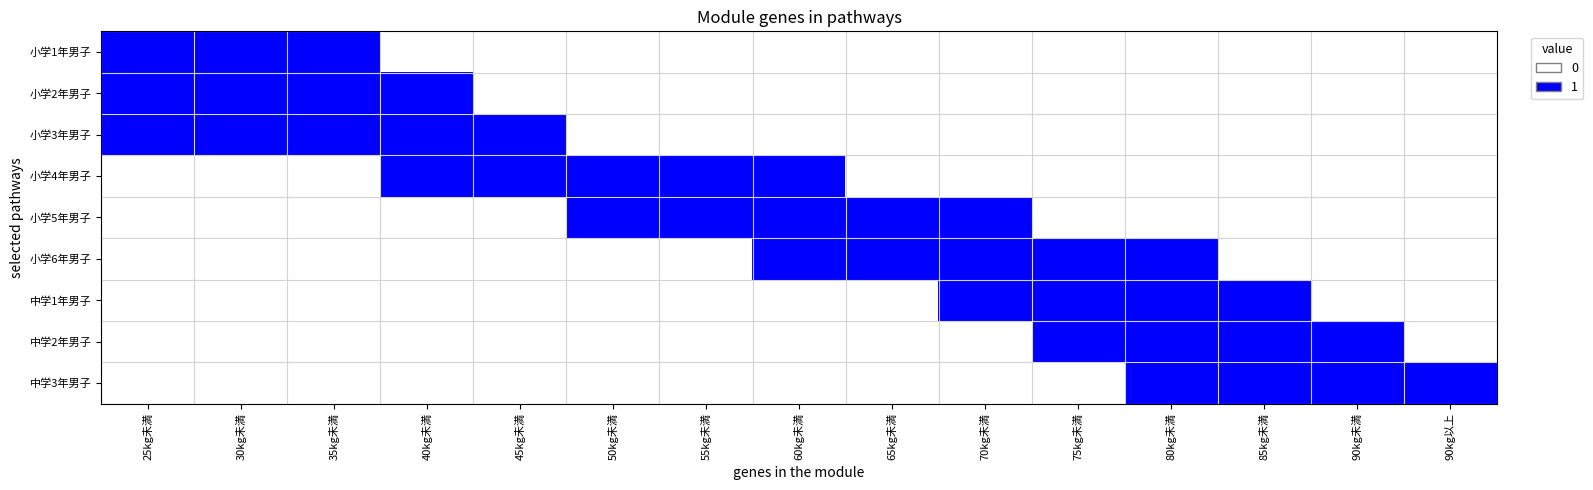

Reading left to right, extract all data points from this chart.

小学1年男子: 25kg未満=1	30kg未満=1	35kg未満=1	40kg未満=0	45kg未満=0	50kg未満=0	55kg未満=0	60kg未満=0	65kg未満=0	70kg未満=0	75kg未満=0	80kg未満=0	85kg未満=0	90kg未満=0	90kg以上=0
小学2年男子: 25kg未満=1	30kg未満=1	35kg未満=1	40kg未満=1	45kg未満=0	50kg未満=0	55kg未満=0	60kg未満=0	65kg未満=0	70kg未満=0	75kg未満=0	80kg未満=0	85kg未満=0	90kg未満=0	90kg以上=0
小学3年男子: 25kg未満=1	30kg未満=1	35kg未満=1	40kg未満=1	45kg未満=1	50kg未満=0	55kg未満=0	60kg未満=0	65kg未満=0	70kg未満=0	75kg未満=0	80kg未満=0	85kg未満=0	90kg未満=0	90kg以上=0
小学4年男子: 25kg未満=0	30kg未満=0	35kg未満=0	40kg未満=1	45kg未満=1	50kg未満=1	55kg未満=1	60kg未満=1	65kg未満=0	70kg未満=0	75kg未満=0	80kg未満=0	85kg未満=0	90kg未満=0	90kg以上=0
小学5年男子: 25kg未満=0	30kg未満=0	35kg未満=0	40kg未満=0	45kg未満=0	50kg未満=1	55kg未満=1	60kg未満=1	65kg未満=1	70kg未満=1	75kg未満=0	80kg未満=0	85kg未満=0	90kg未満=0	90kg以上=0
小学6年男子: 25kg未満=0	30kg未満=0	35kg未満=0	40kg未満=0	45kg未満=0	50kg未満=0	55kg未満=0	60kg未満=1	65kg未満=1	70kg未満=1	75kg未満=1	80kg未満=1	85kg未満=0	90kg未満=0	90kg以上=0
中学1年男子: 25kg未満=0	30kg未満=0	35kg未満=0	40kg未満=0	45kg未満=0	50kg未満=0	55kg未満=0	60kg未満=0	65kg未満=0	70kg未満=1	75kg未満=1	80kg未満=1	85kg未満=1	90kg未満=0	90kg以上=0
中学2年男子: 25kg未満=0	30kg未満=0	35kg未満=0	40kg未満=0	45kg未満=0	50kg未満=0	55kg未満=0	60kg未満=0	65kg未満=0	70kg未満=0	75kg未満=1	80kg未満=1	85kg未満=1	90kg未満=1	90kg以上=0
中学3年男子: 25kg未満=0	30kg未満=0	35kg未満=0	40kg未満=0	45kg未満=0	50kg未満=0	55kg未満=0	60kg未満=0	65kg未満=0	70kg未満=0	75kg未満=0	80kg未満=1	85kg未満=1	90kg未満=1	90kg以上=1